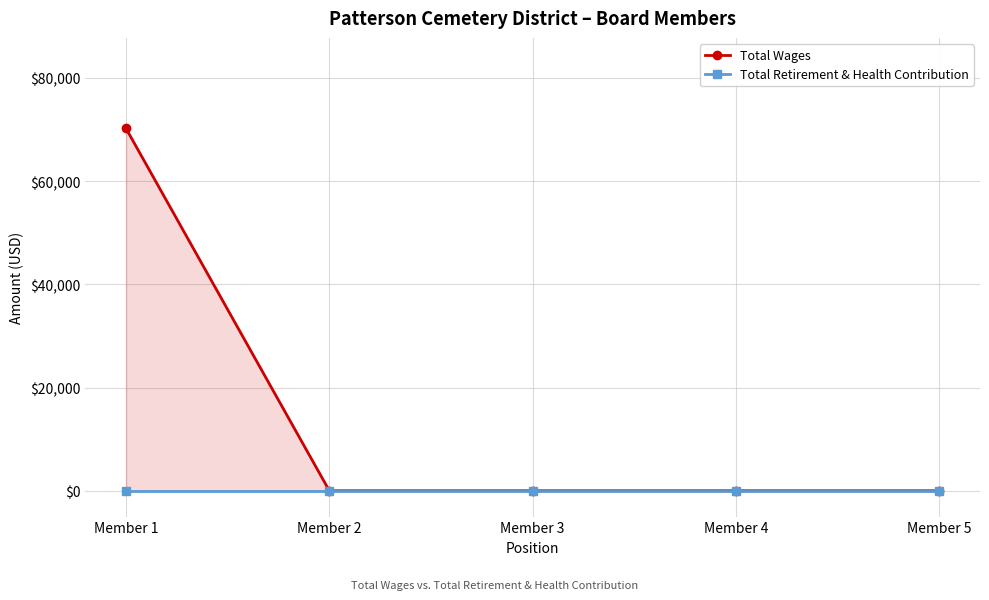

At which label is Total Retirement & Health Contribution closest to 0?

Member 1